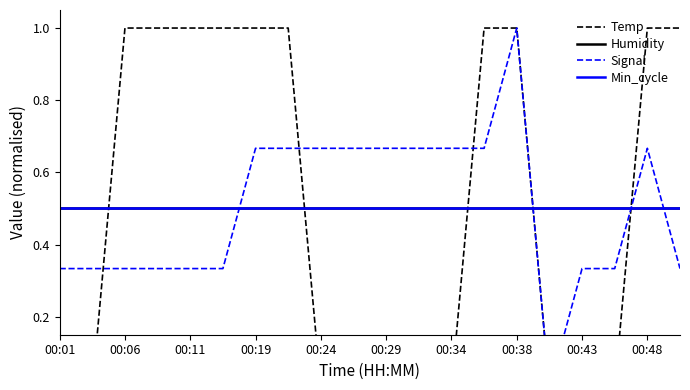

What is the sum of the Min_cycle values at 00:24 and 00:19?

1.0